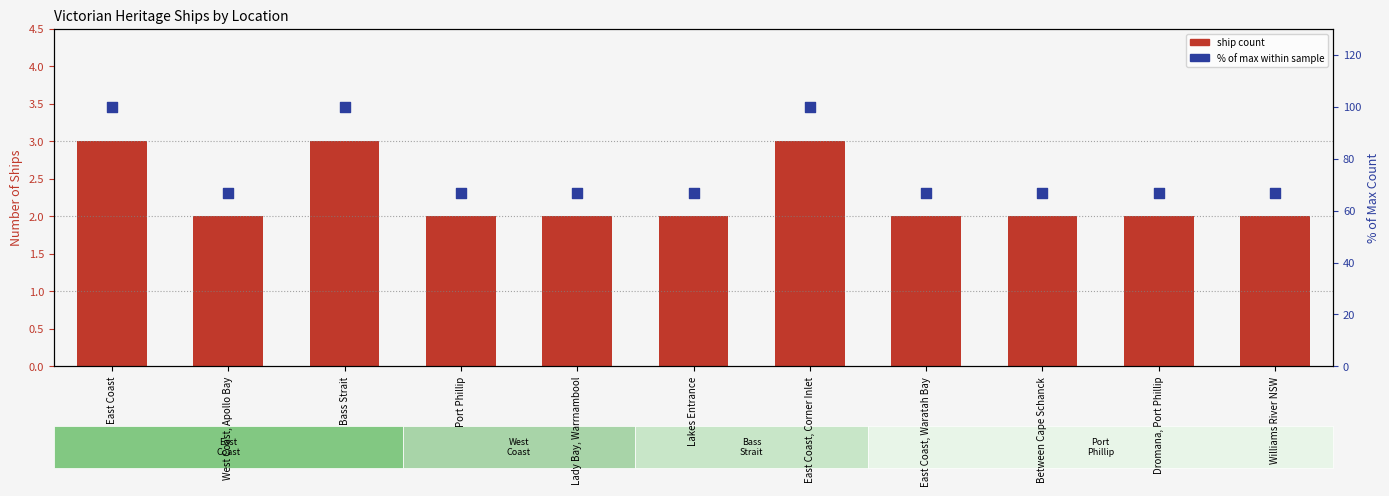

At which category is the sum across all series the highest?

East Coast